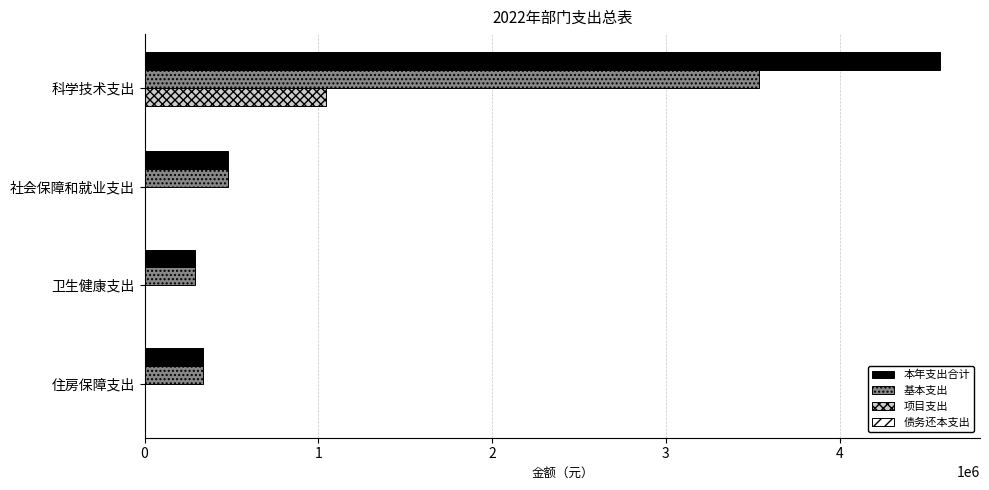

What is the total value across all series at 科学技术支出?

9158530